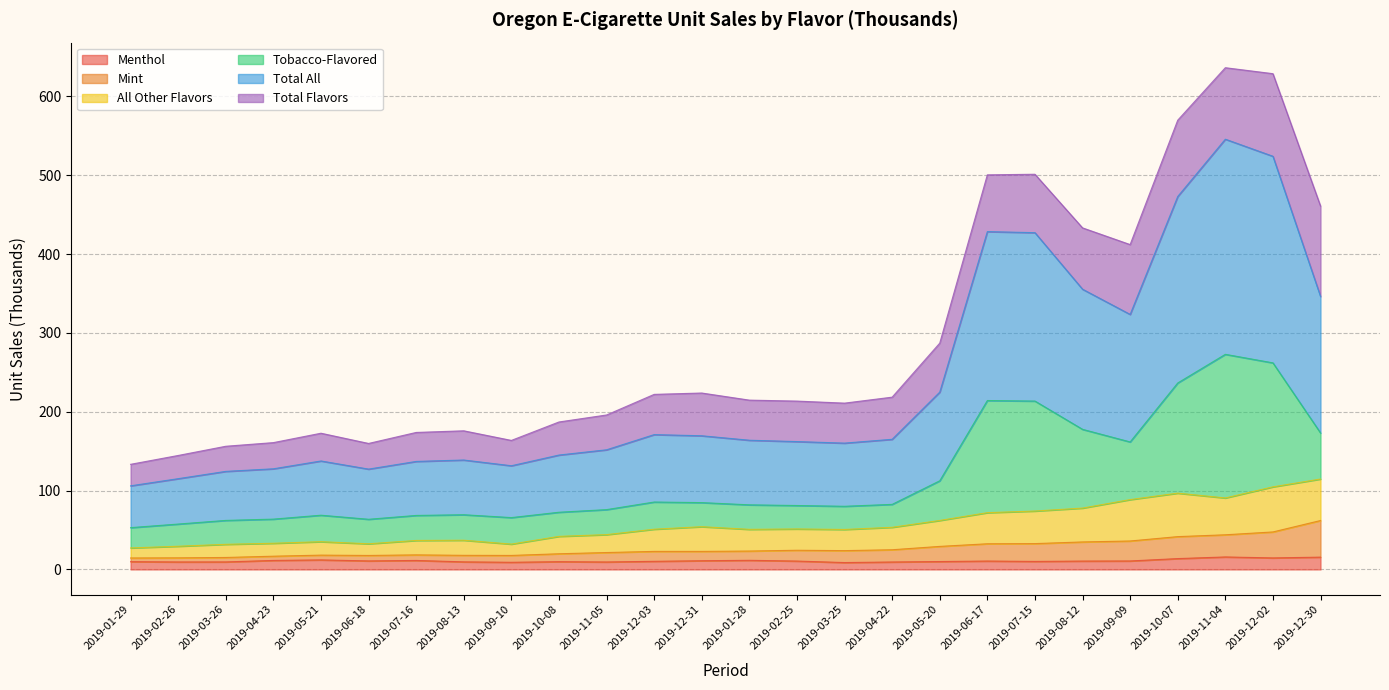

True or false: Total All and All Other Flavors cross at least once.

False